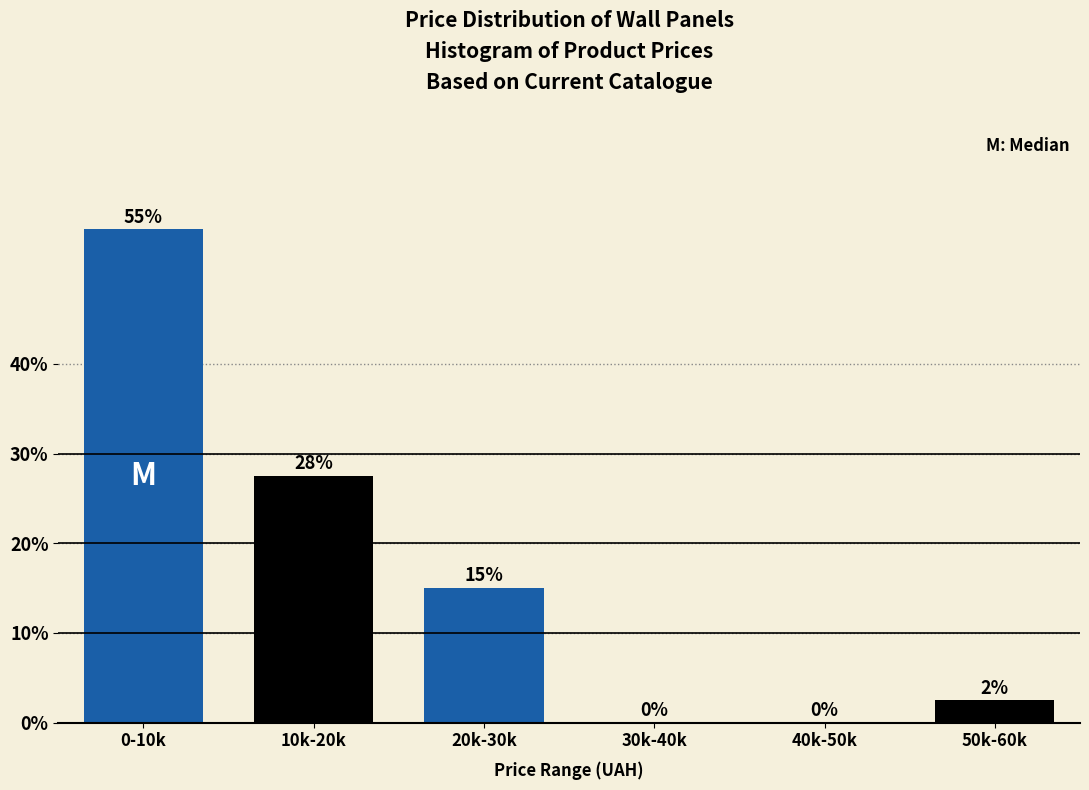

What is the greatest value displayed?

55.0